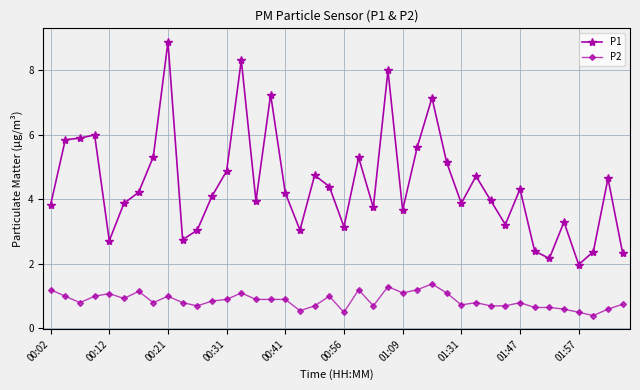

Count the number of data series in this chart.

2